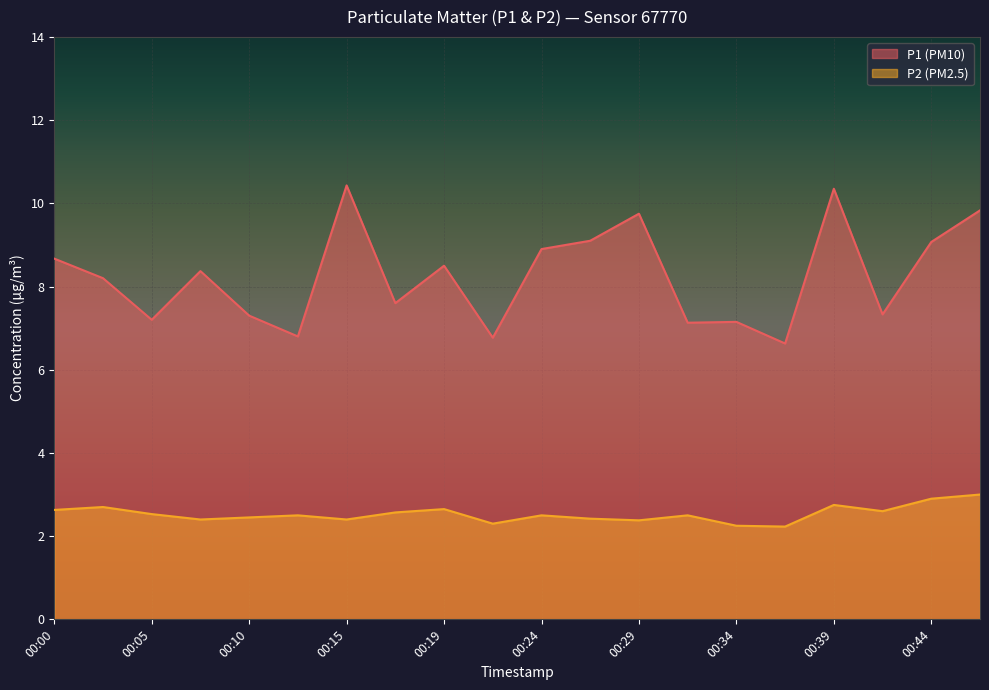

Rank the series at 00:36 from highest to lowest value.

P1, P2